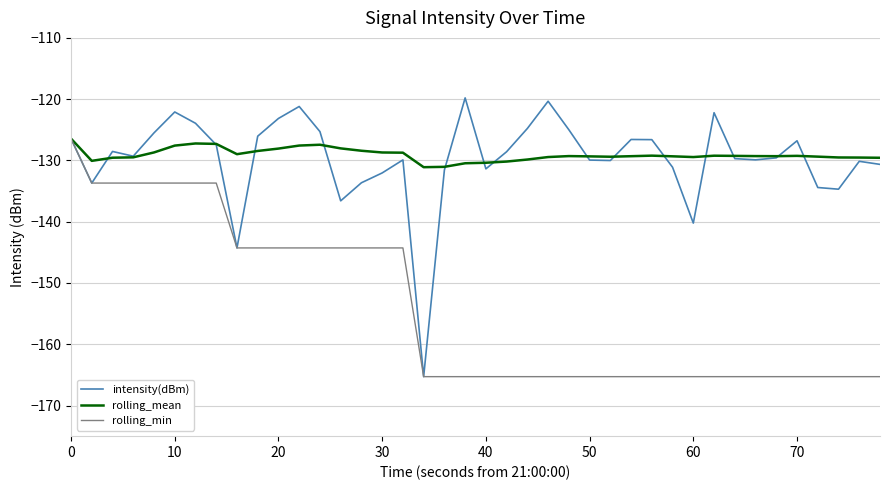

Which series has the largest range (max minus min)?

intensity(dBm)